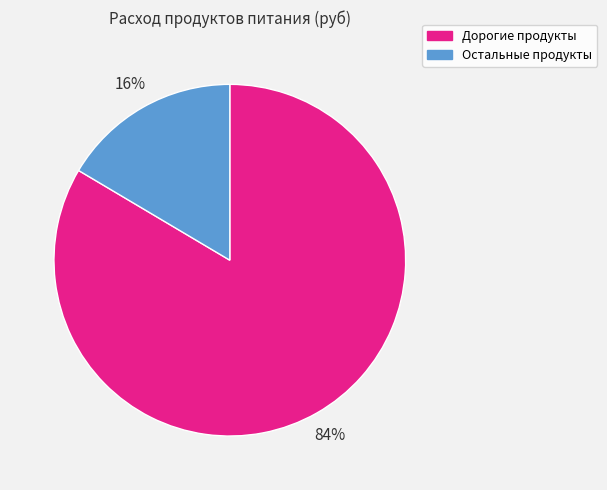

Is there a majority slice in this chart?

Yes